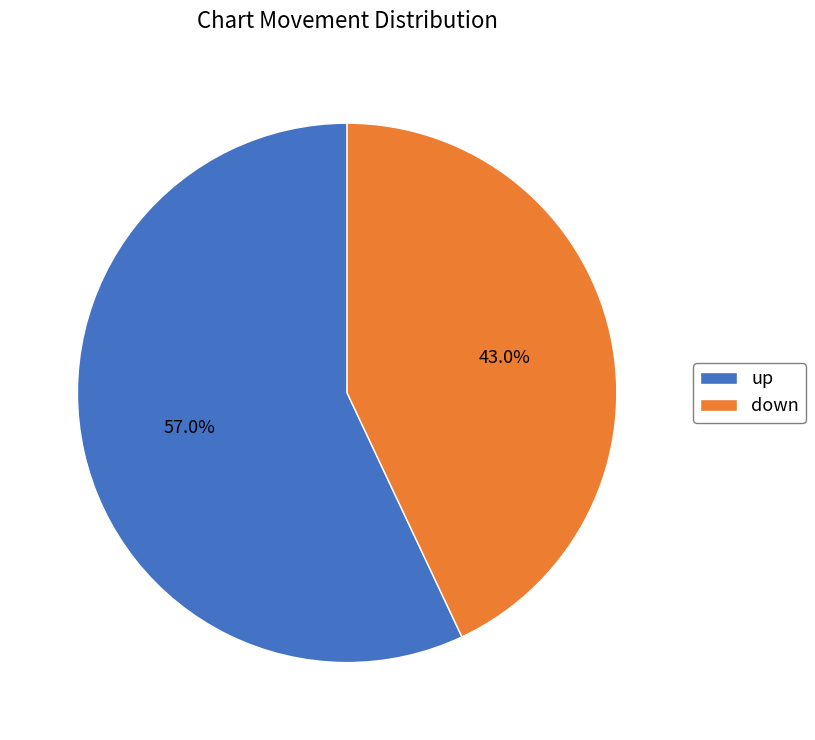

How many slices are in this pie chart?

2